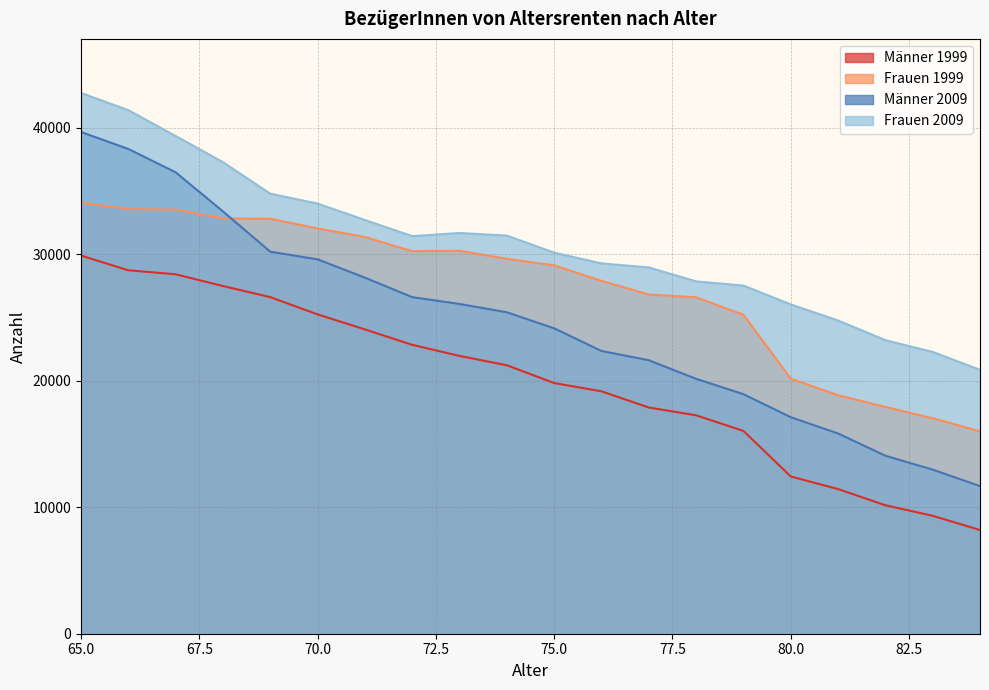

At which category does Frauen 1999 reach its first local valley?

72